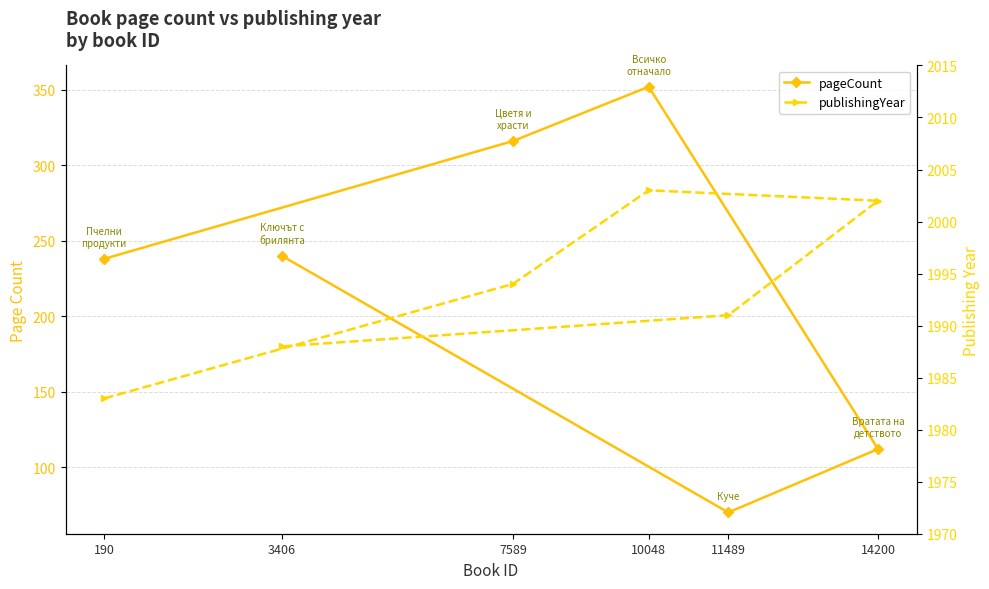

What position from the right is 10048?

4